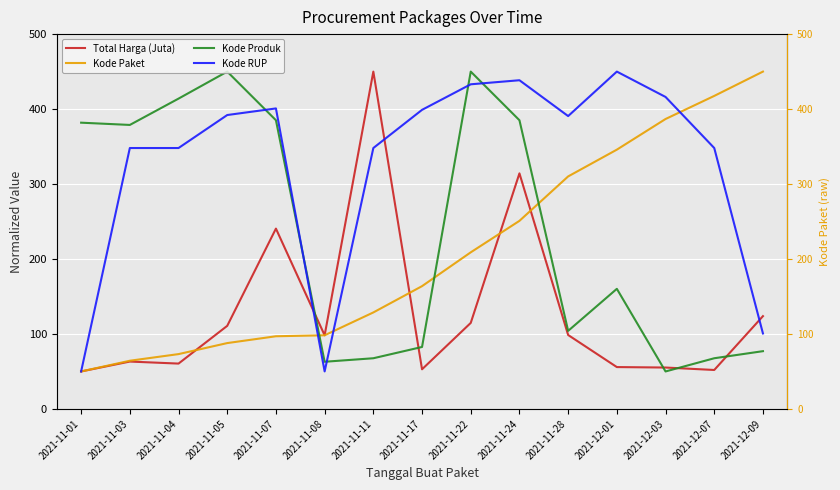

What are all the series names shown in the legend?

Total Harga (Juta), Kode Paket, Kode Produk, Kode RUP